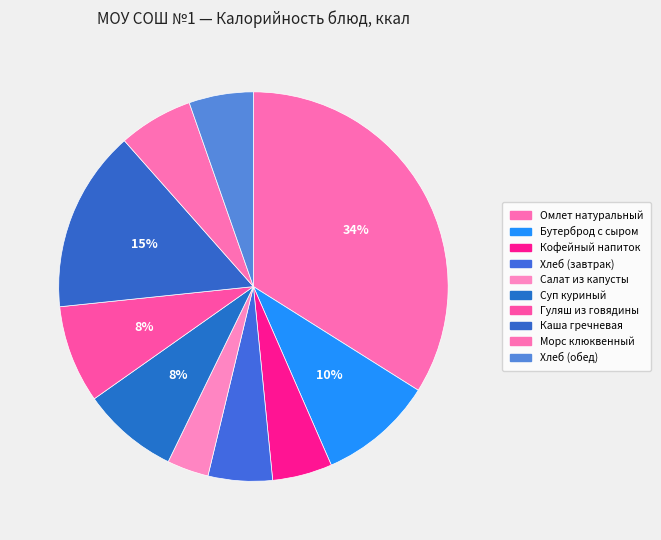

What percentage is NOT represented by Хлеб (завтрак)?

94.7%